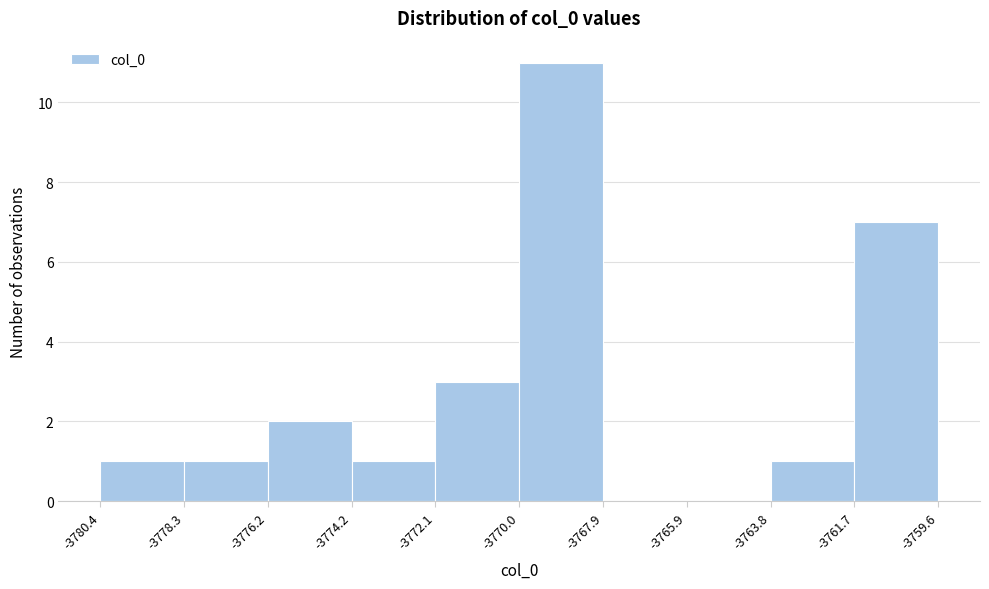

Reading left to right, list every bar in this chart as the range it spans on the x-axis followed by its height. The values are not printed on the chart, so give them approximately, as read against the axis.

-3780.4 to -3778.3: 1
-3778.3 to -3776.2: 1
-3776.2 to -3774.2: 2
-3774.2 to -3772.1: 1
-3772.1 to -3770.0: 3
-3770.0 to -3767.9: 11
-3767.9 to -3765.9: 0
-3765.9 to -3763.8: 0
-3763.8 to -3761.7: 1
-3761.7 to -3759.6: 7